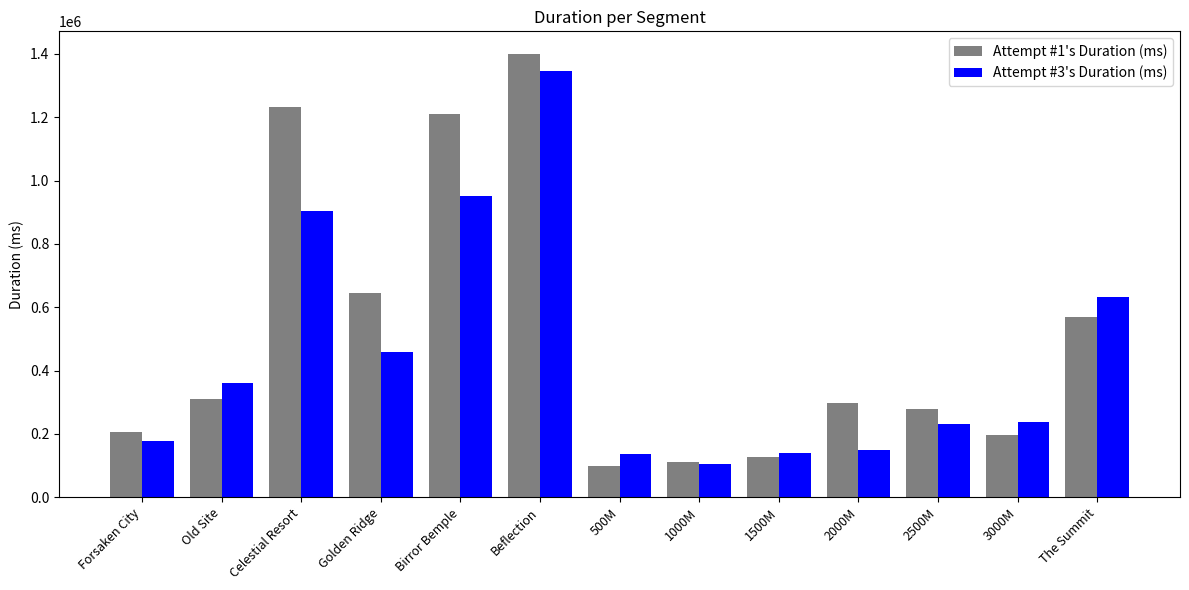

List the series in order of their peak value, lowest first.

Attempt #3's Duration (ms), Attempt #1's Duration (ms)